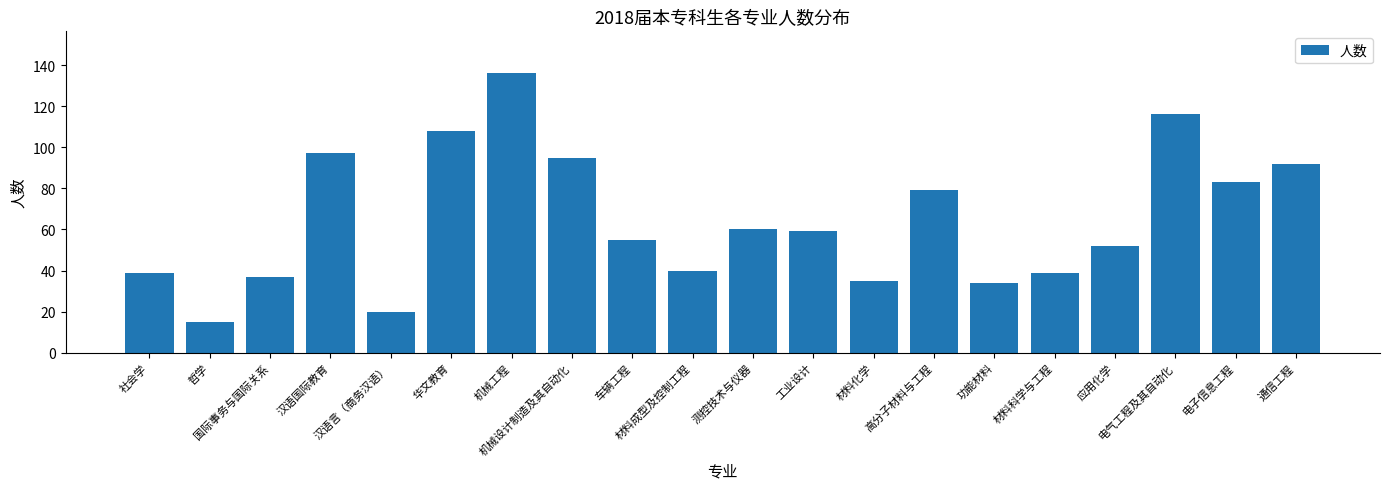

What is the smallest value displayed?

15